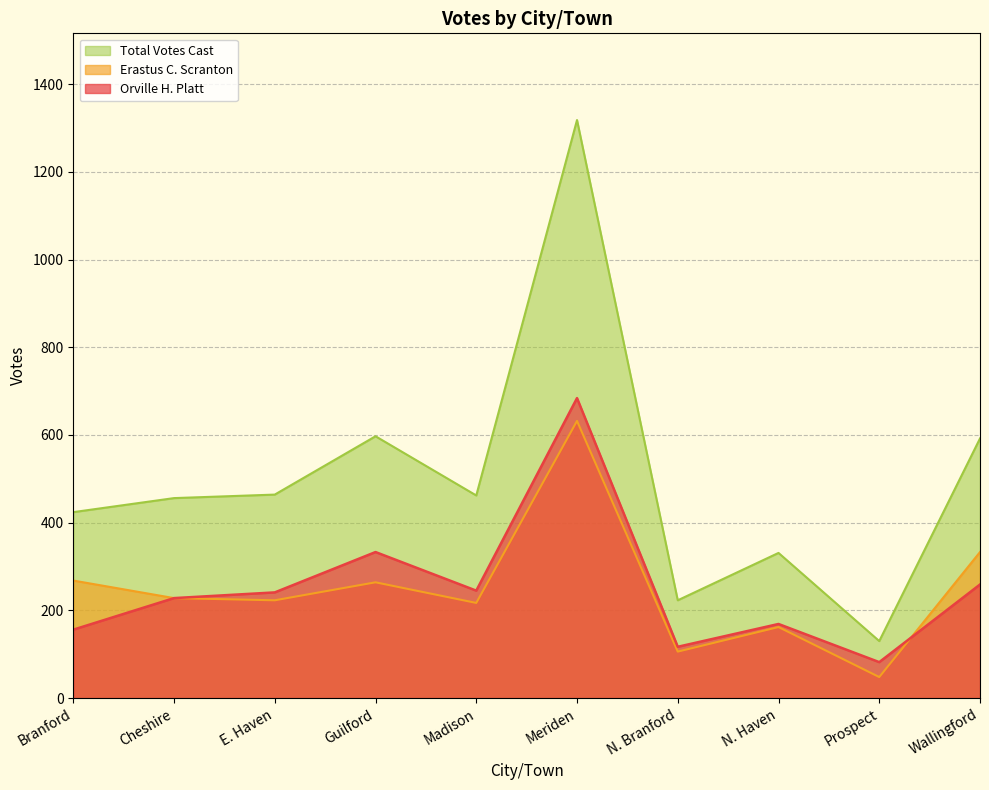

What is the difference between the Total Votes Cast values at E. Haven and Wallingford?

128